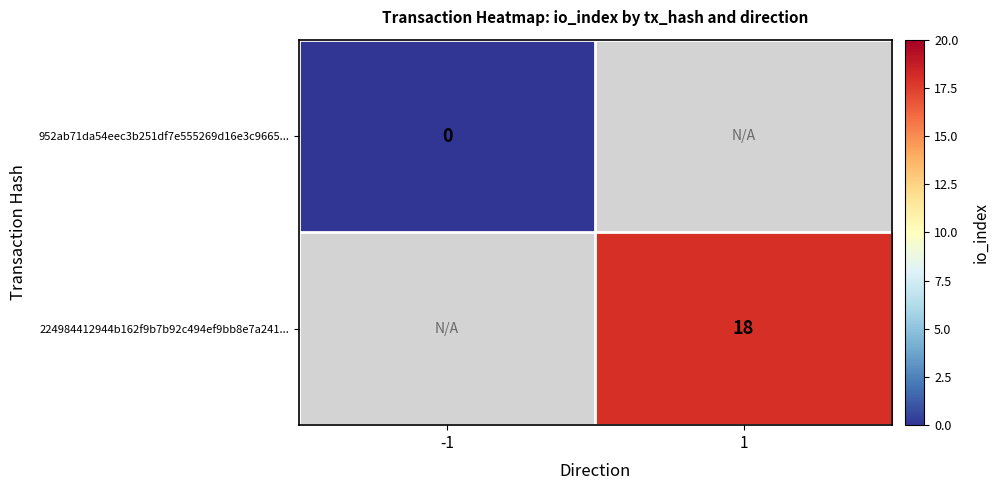

The 224984412944b162f9b7b92c494ef9bb8e7a241... series shows 18 at 1. True or false?

True